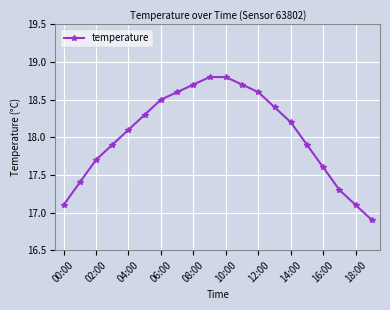

Is this an area chart (filled region under the line)?

No